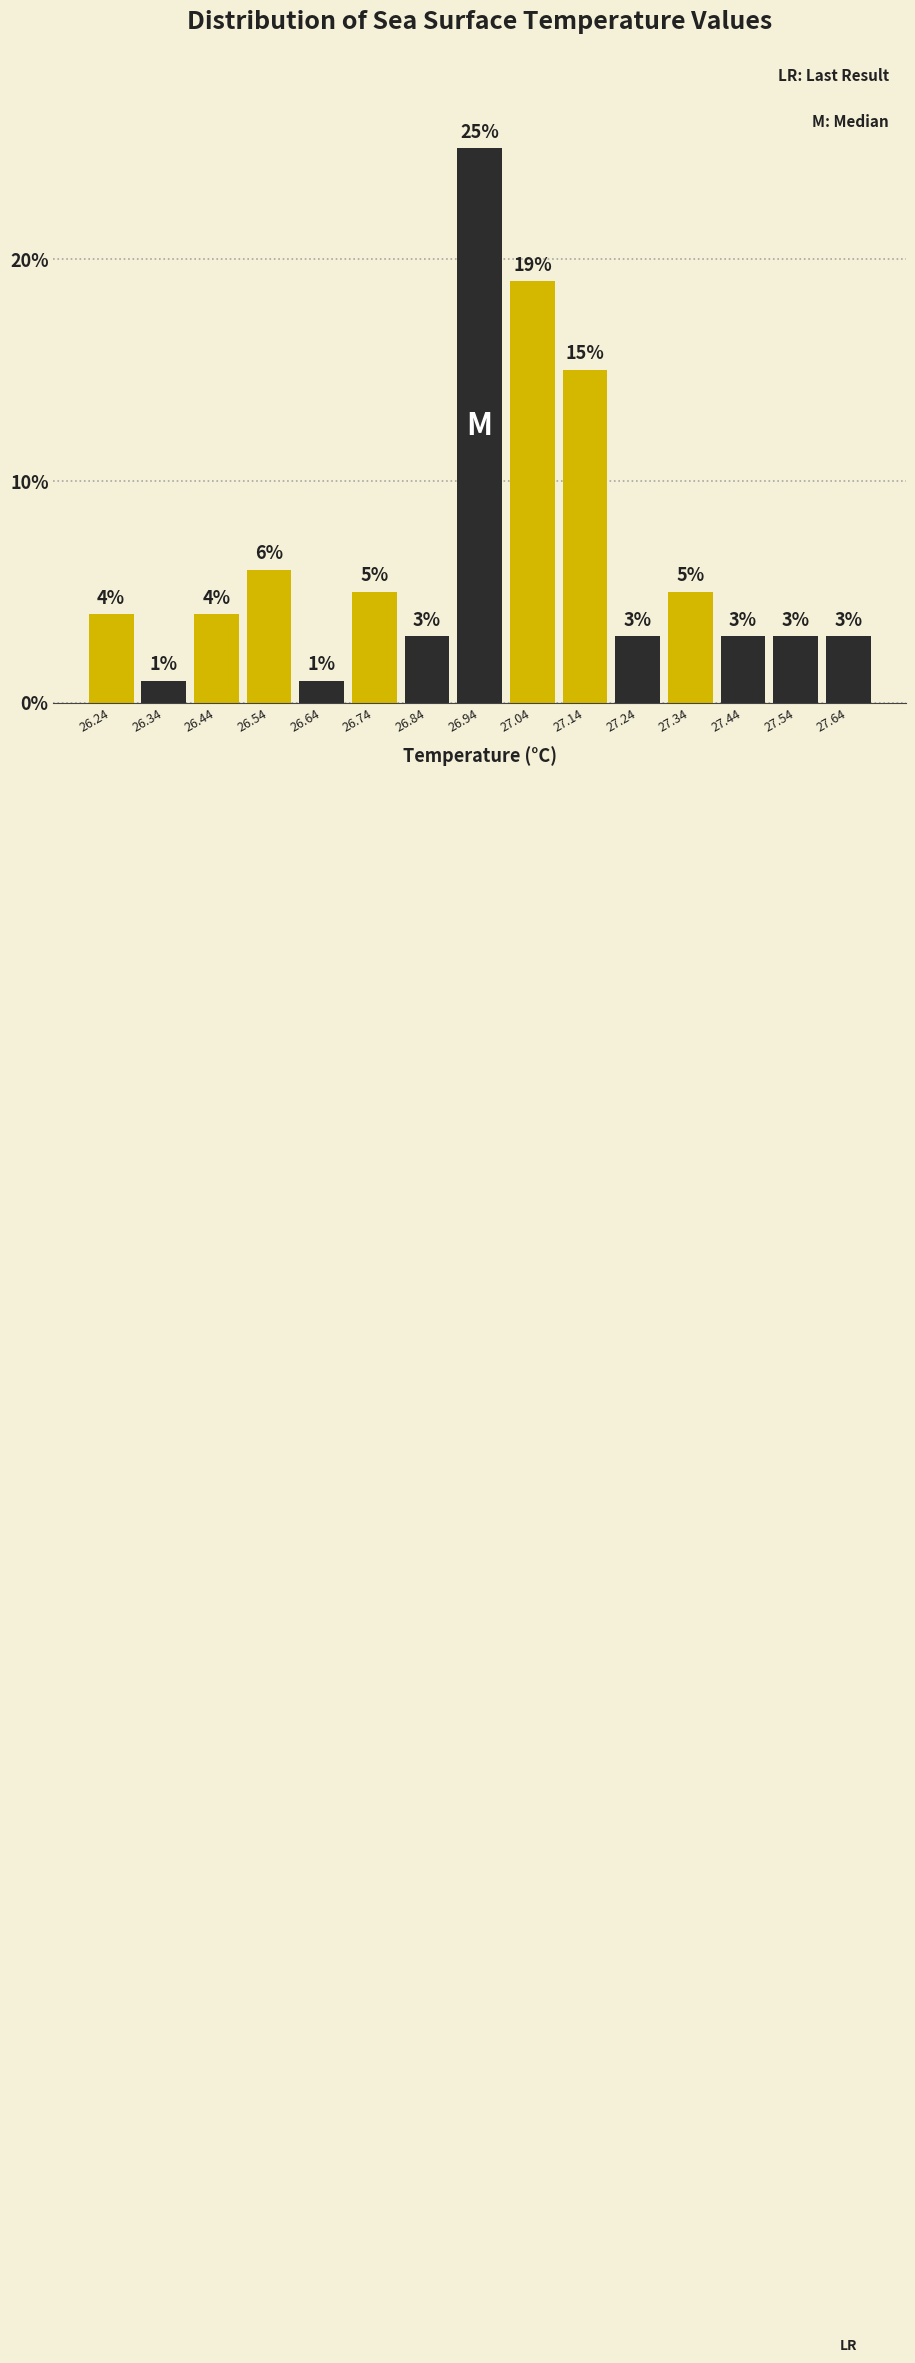

How tall is the bar that spans 27.2 to 27.3 on the x-axis? The bar edges are not printed on the chart, so give them approximately, as read against the axis.

3